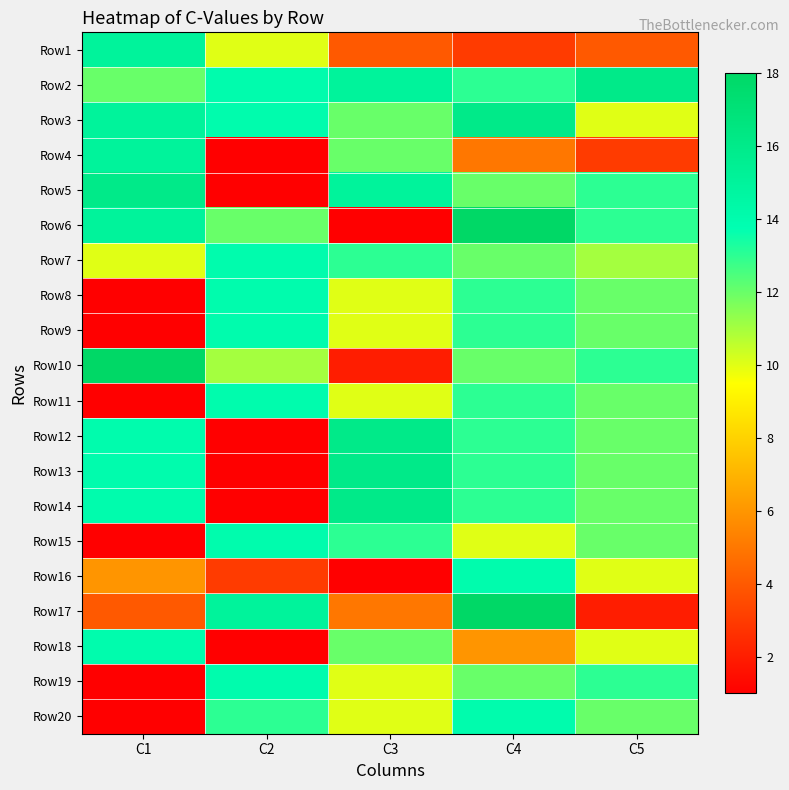

Which series has the widest spread of values?

Row6